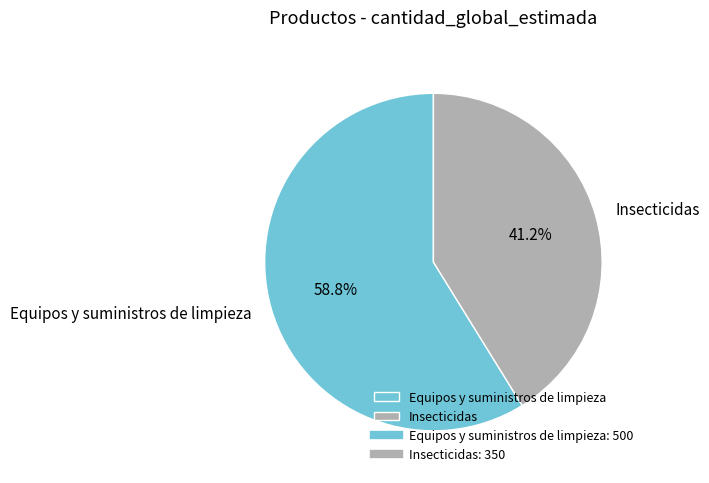

Between Equipos y suministros de limpieza and Insecticidas, which is larger?

Equipos y suministros de limpieza